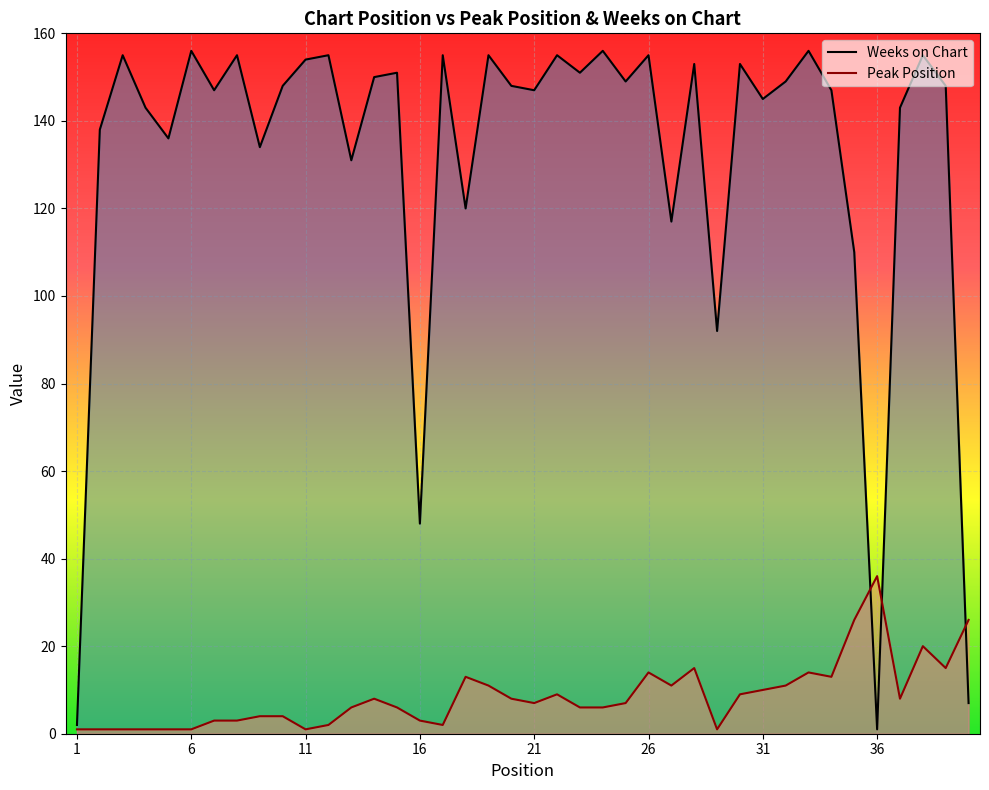

At which label is Weeks on Chart closest to 78?

29